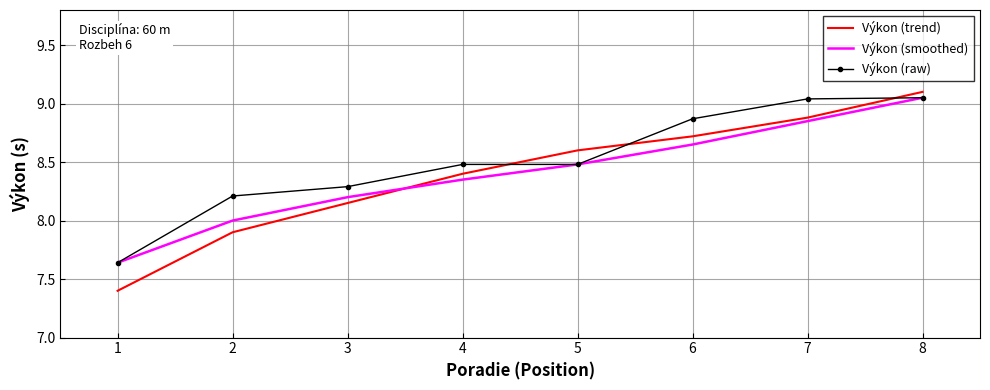

Is it true that Výkon (trend) equals 7.9 at 2?

True